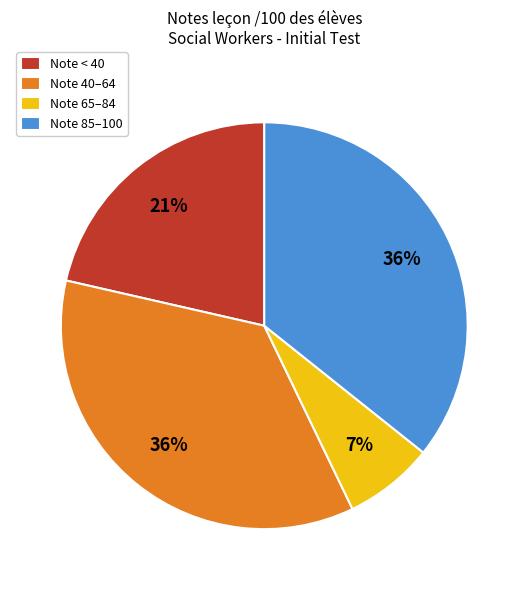

What is the smallest slice in the pie chart?

Note 65–84